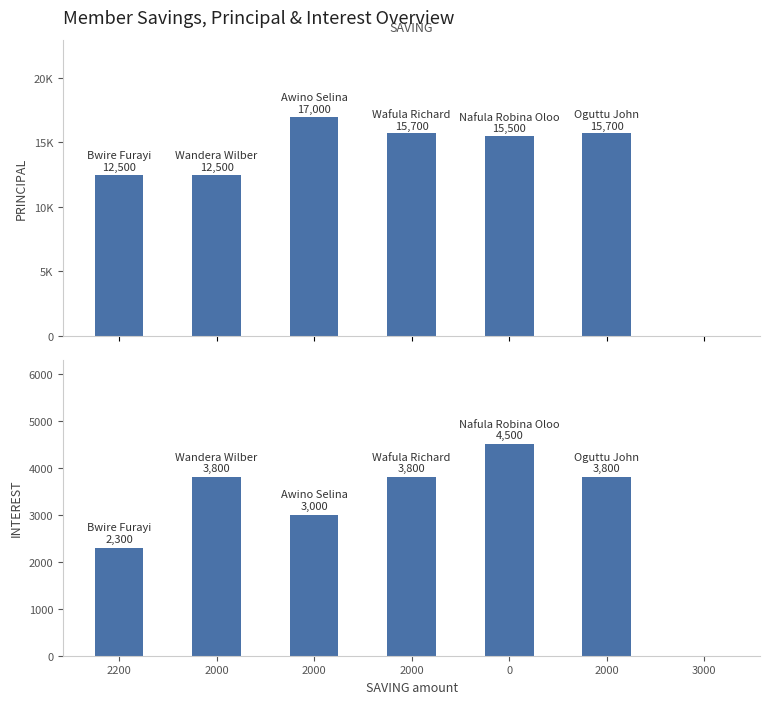

At which label does PRINCIPAL reach its minimum?

3000